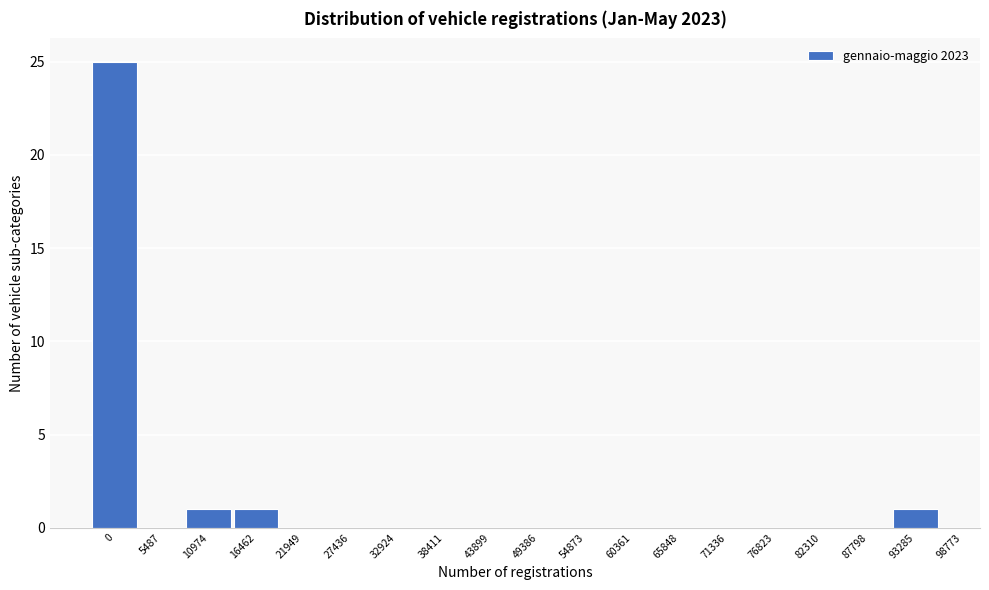

Reading left to right, extract all data points from this chart.

0=25	5487=0	10974=1	16462=1	21949=0	27436=0	32924=0	38411=0	43899=0	49386=0	54873=0	60361=0	65848=0	71336=0	76823=0	82310=0	87798=0	93285=1